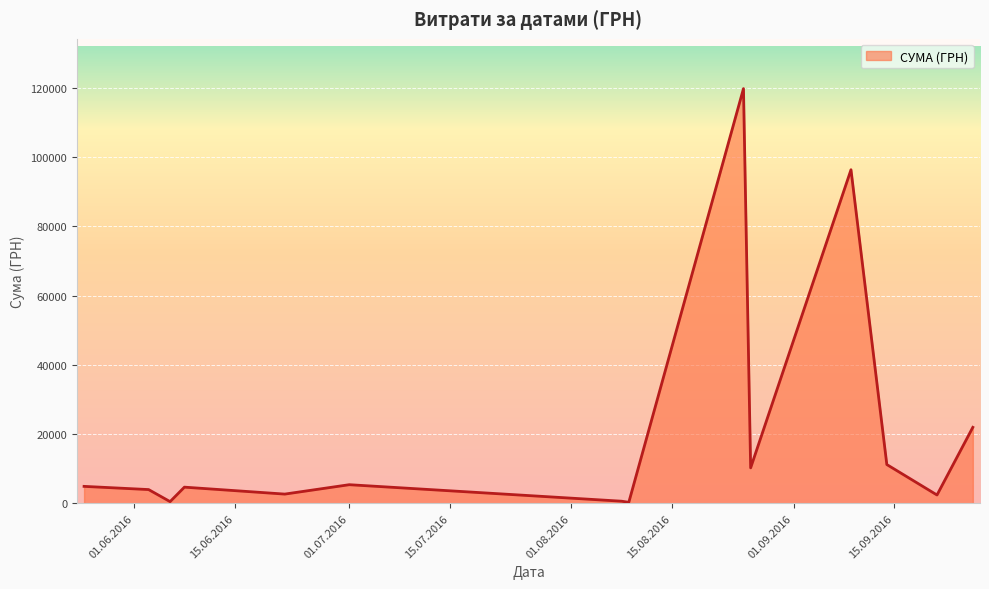

Does the chart display data point markers on the line(s)?

No